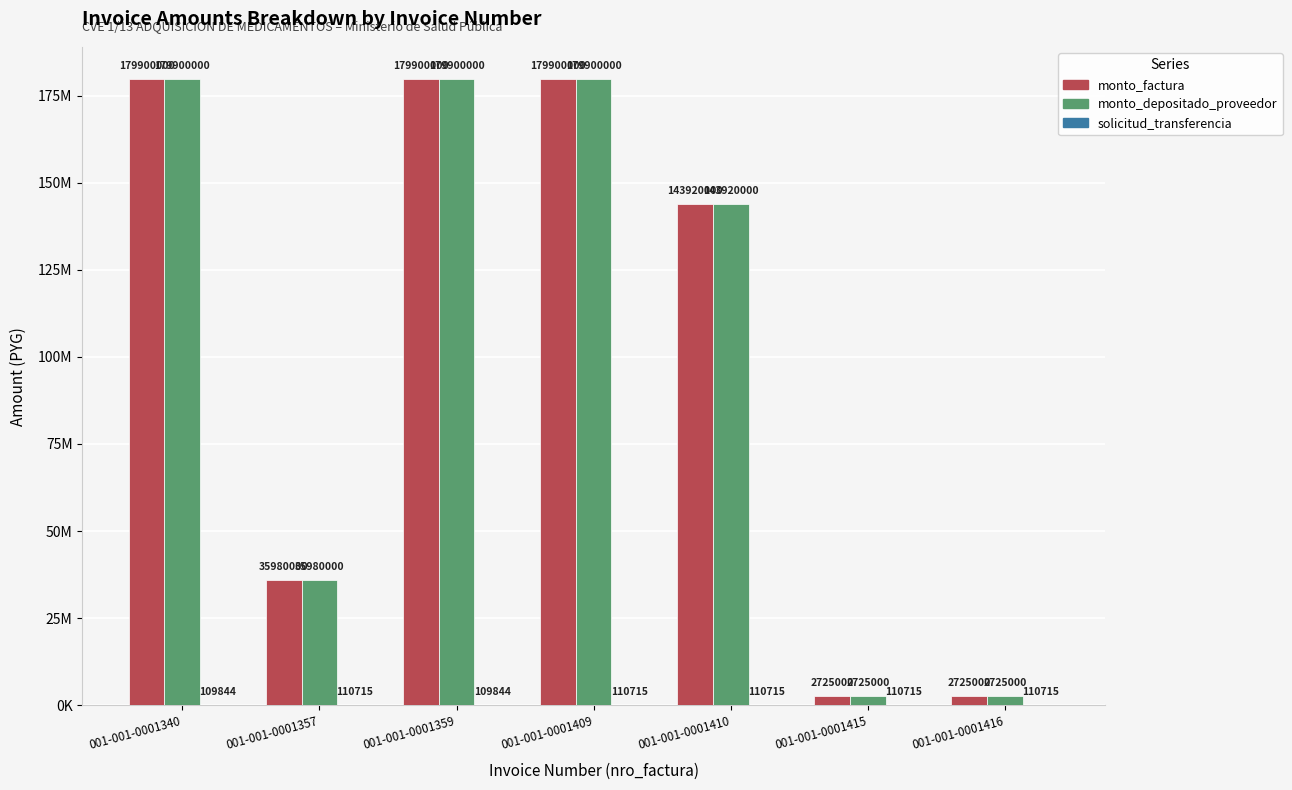

Does the chart contain stacked bars?

No